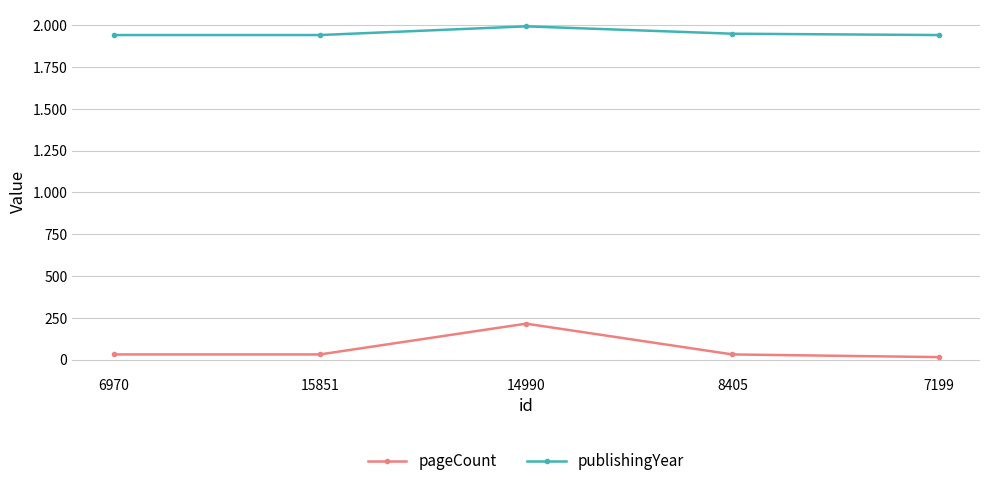

True or false: pageCount has a value of 32 at 15851.

True